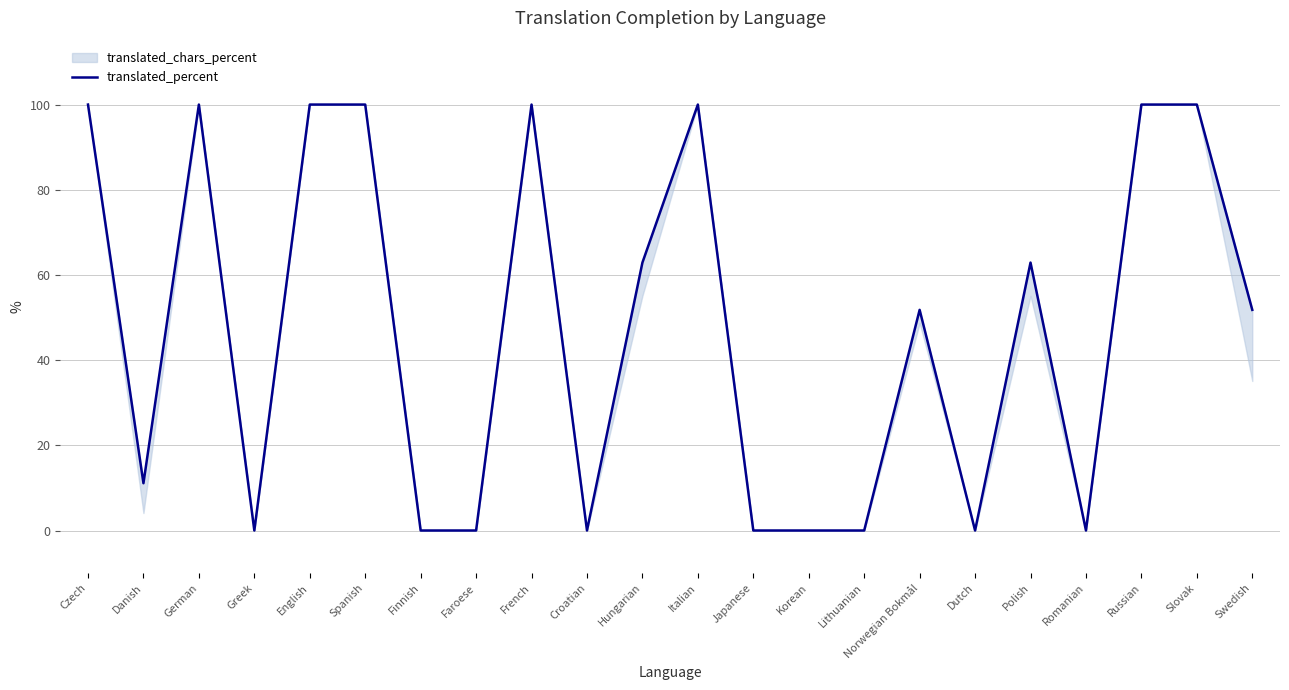

What is the sum of all values?

1040.5